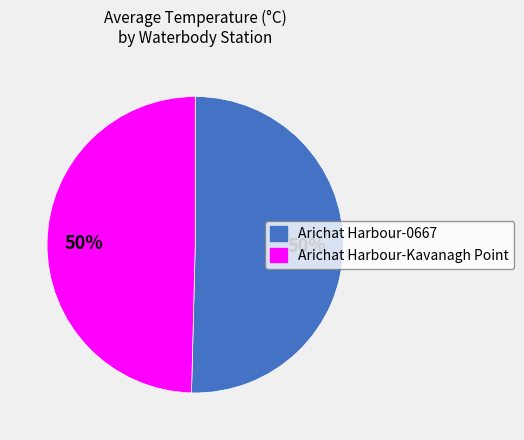

Approximately how many times larger is the value at Arichat Harbour-0667 compared to Arichat Harbour-Kavanagh Point?

1.0